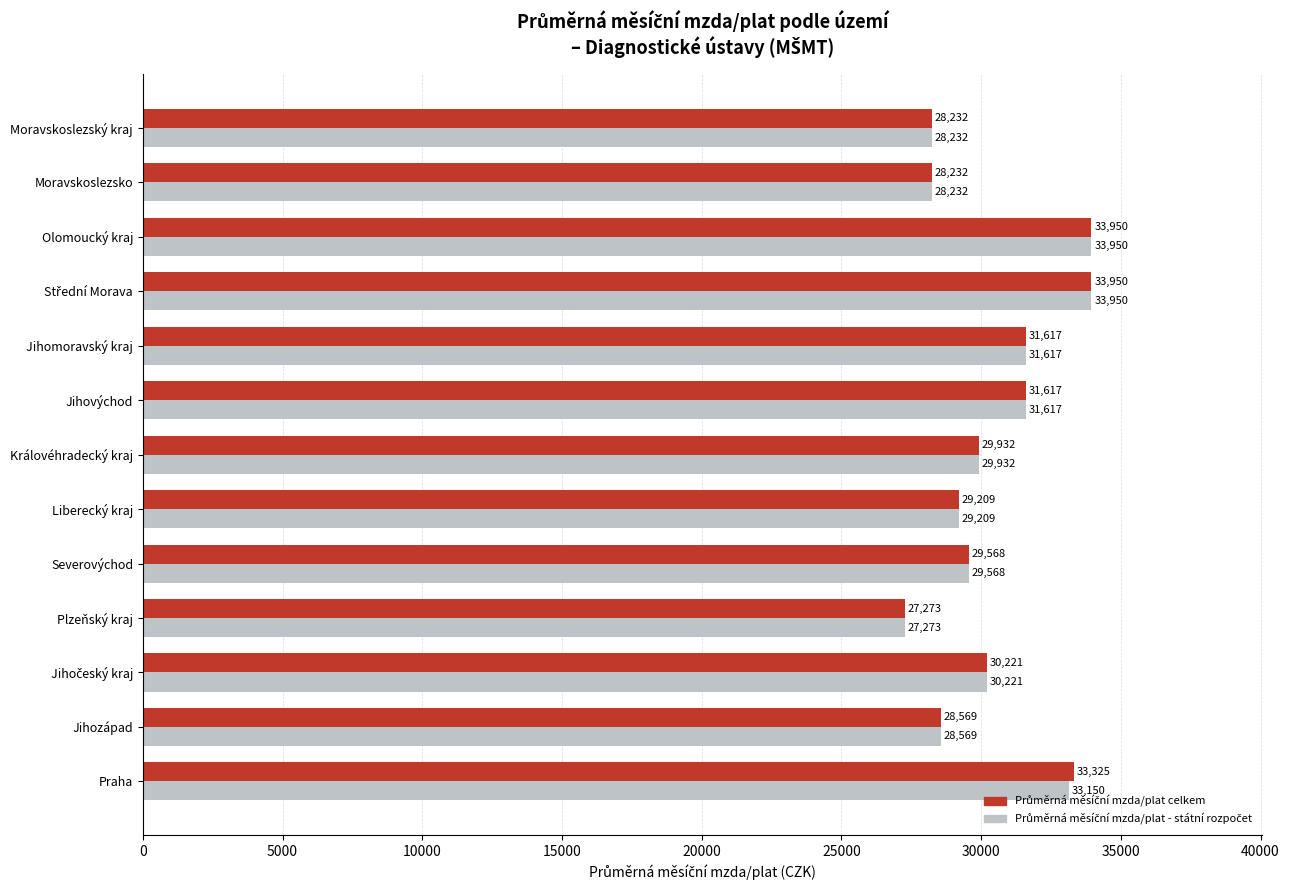

What is the smallest value displayed?

27273.4